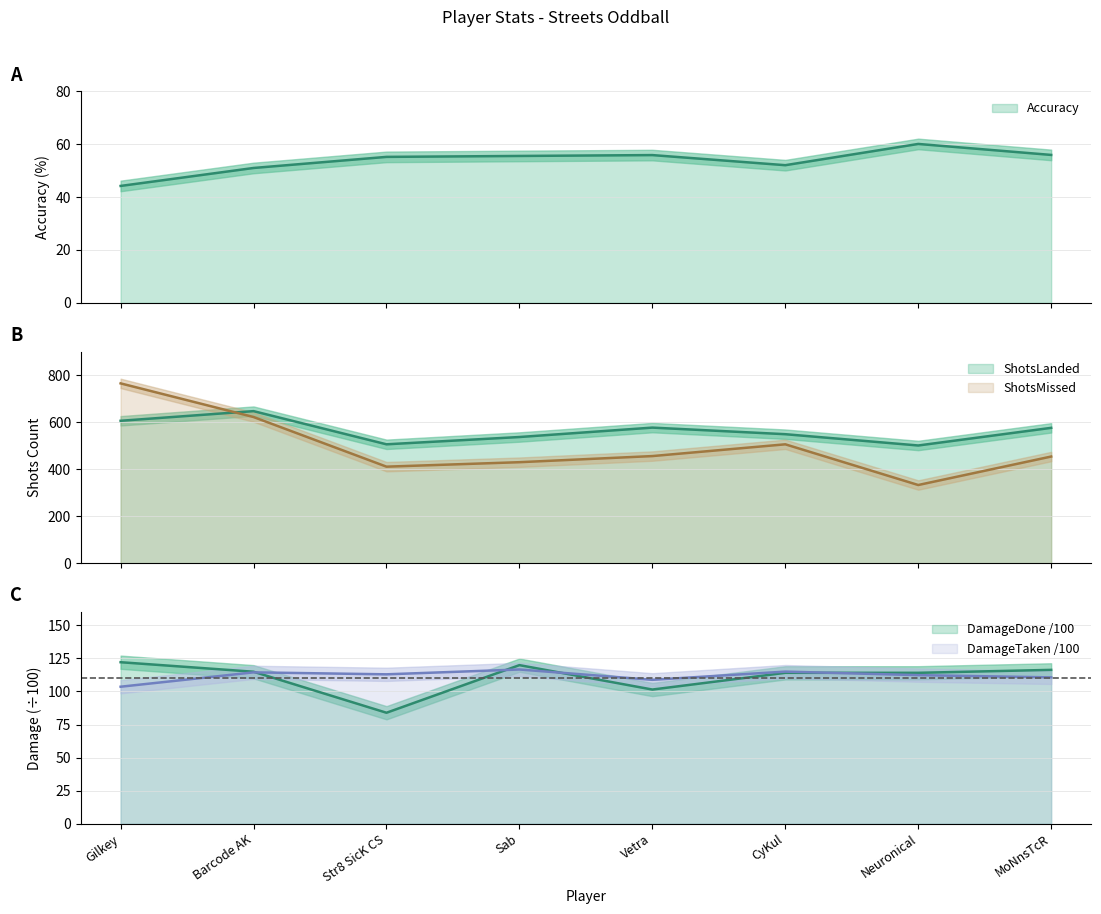

What position from the right is Vetra?

4